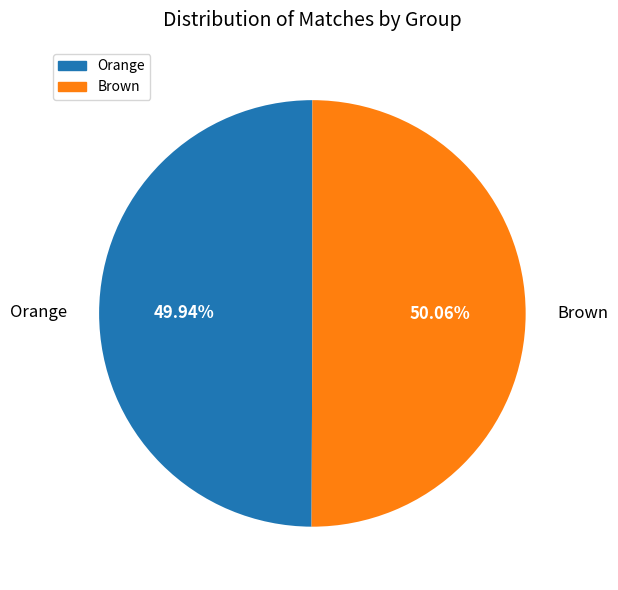

Is there any slice that represents more than half of the pie?

Yes